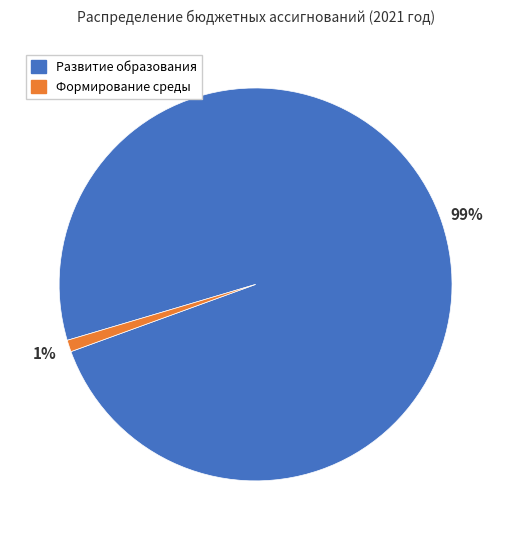

Which slice represents more than half of the pie?

Развитие образования